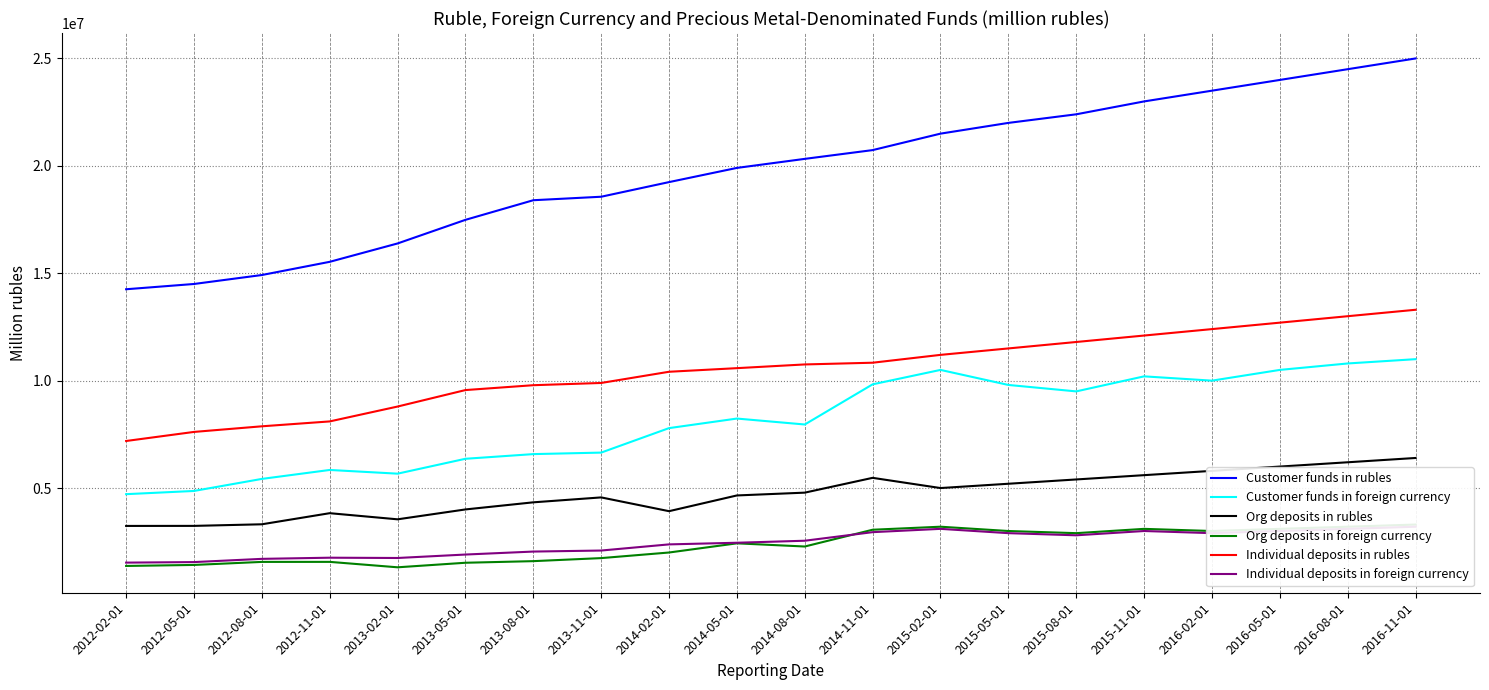

Which series has the largest total across all categories?

Customer funds in rubles